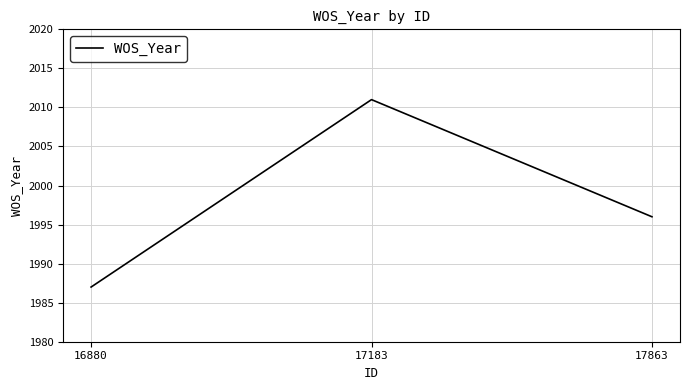

How many categories are shown in the chart?

3